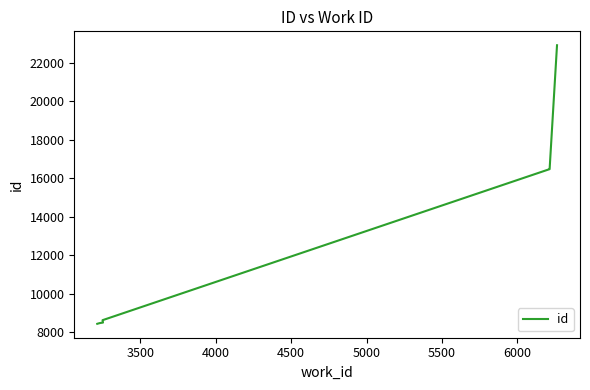

True or false: the data shows 33855 at 9.

False